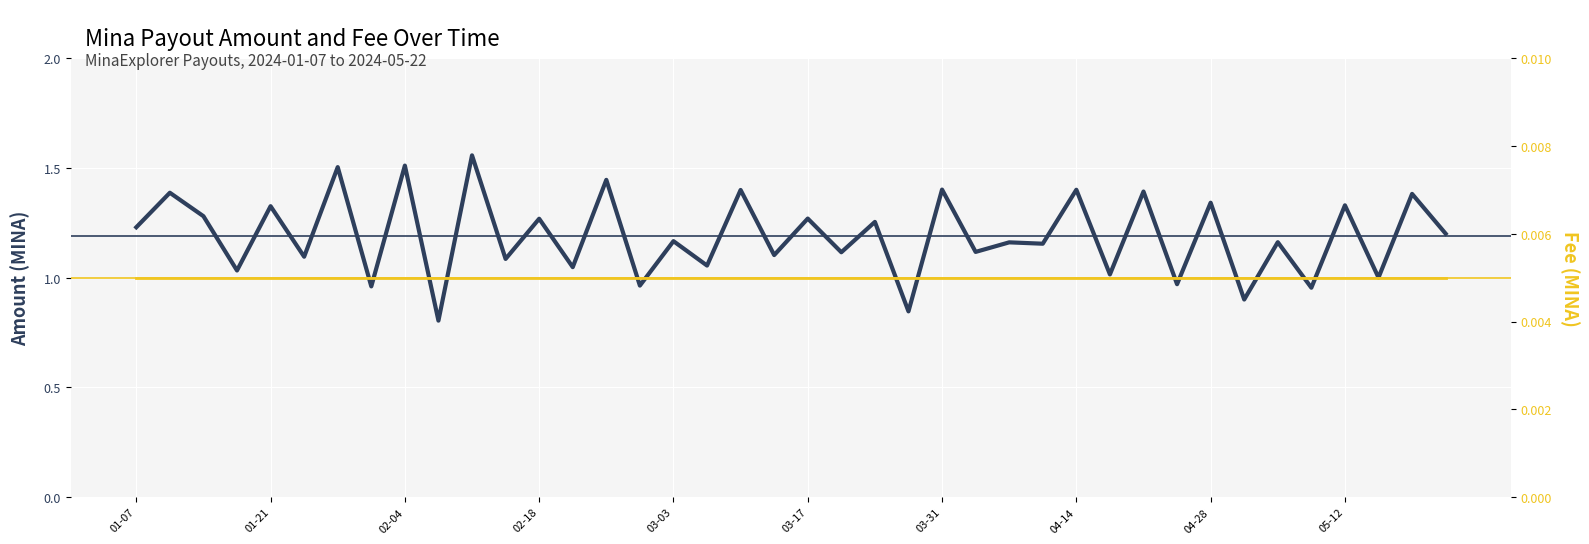

Rank the series by their average value, from highest to lowest.

Amount, Fee